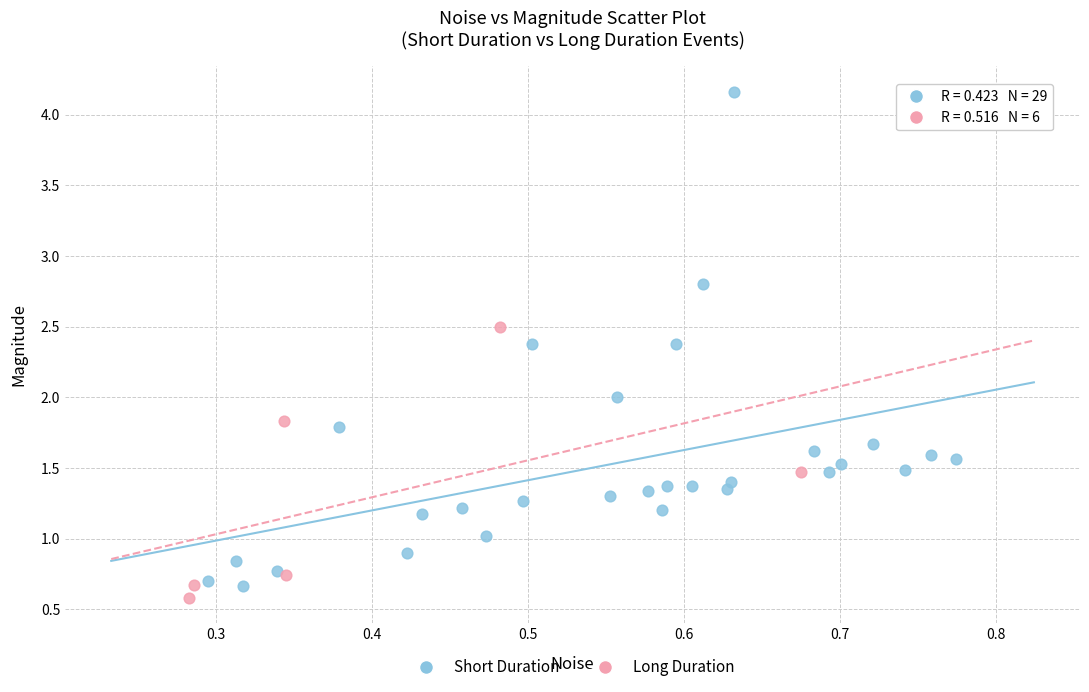

Which series contains the highest Y value?

Short Duration